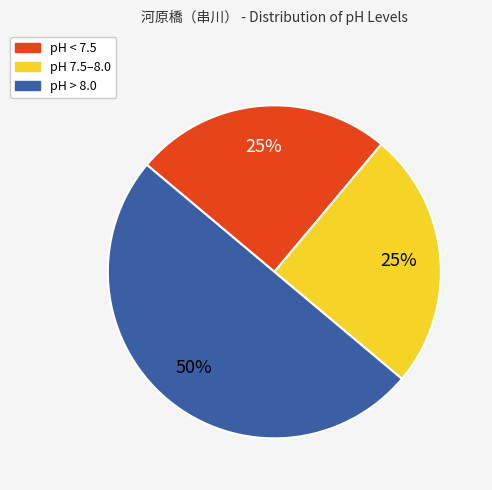

To the nearest percent, what portion does pH > 8.0 represent?

50%